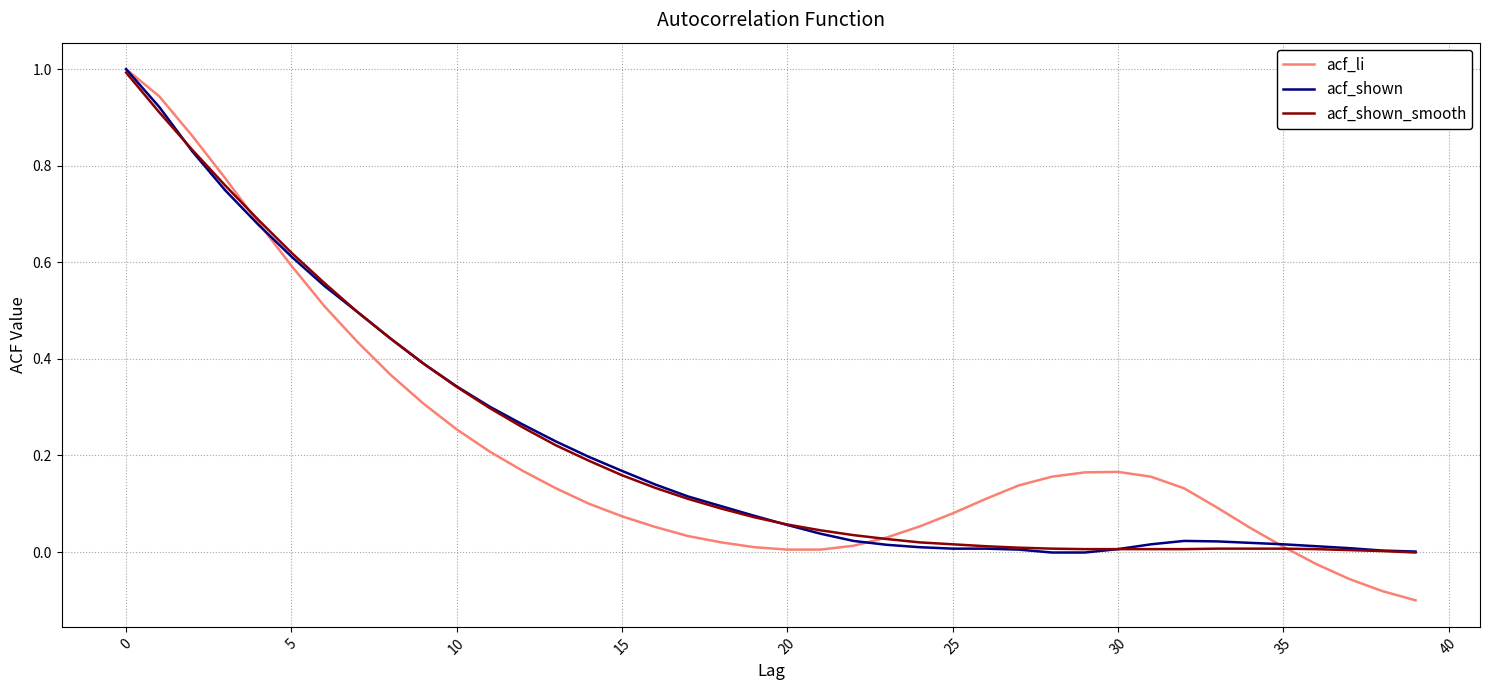

Which series has the widest spread of values?

acf_li